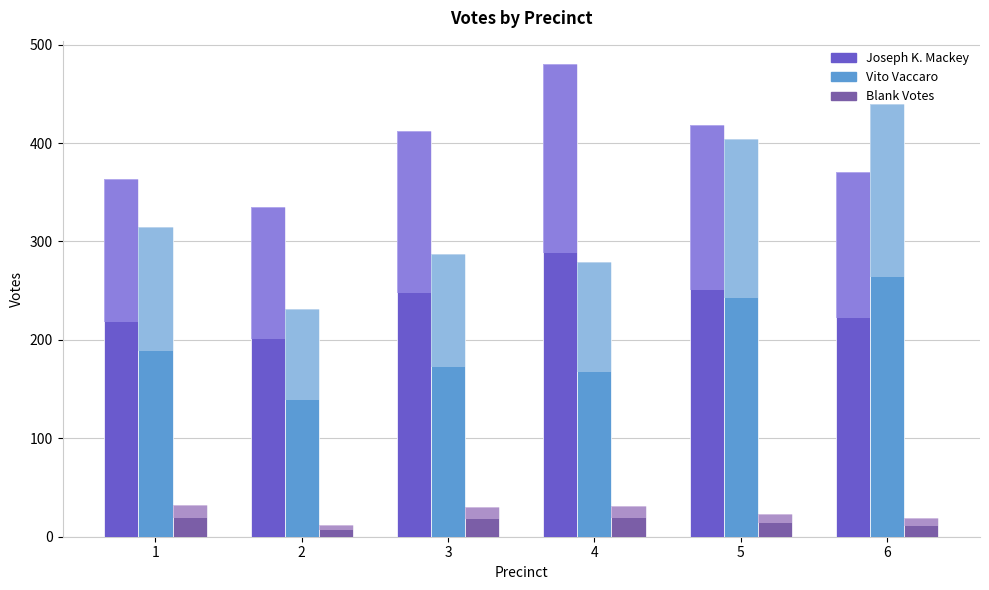

Reading left to right, extract all data points from this chart.

Joseph K. Mackey: 363	335	412	480	418	371
Vito Vaccaro: 315	231	287	279	404	440
Blank Votes: 32	12	30	31	23	19